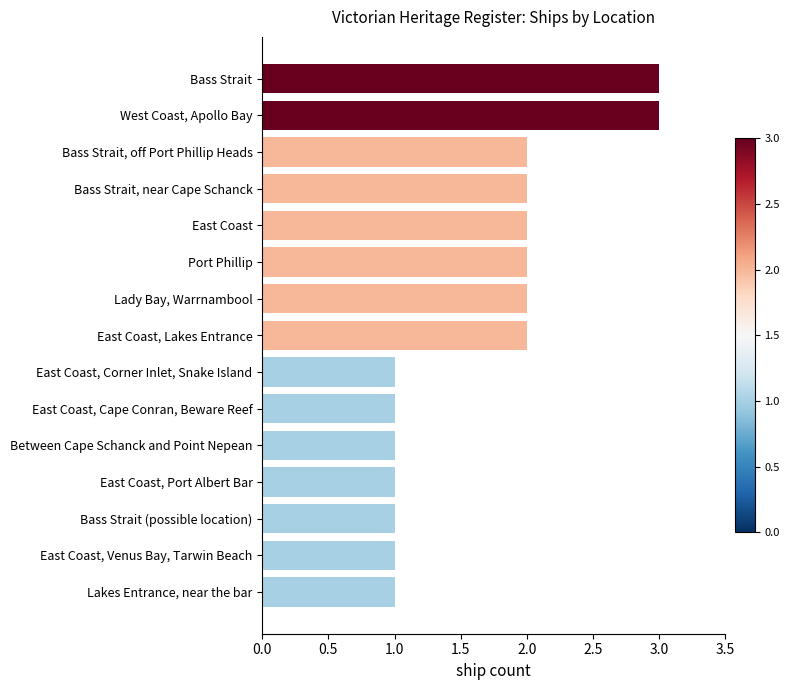

What is the sum of all values?

25